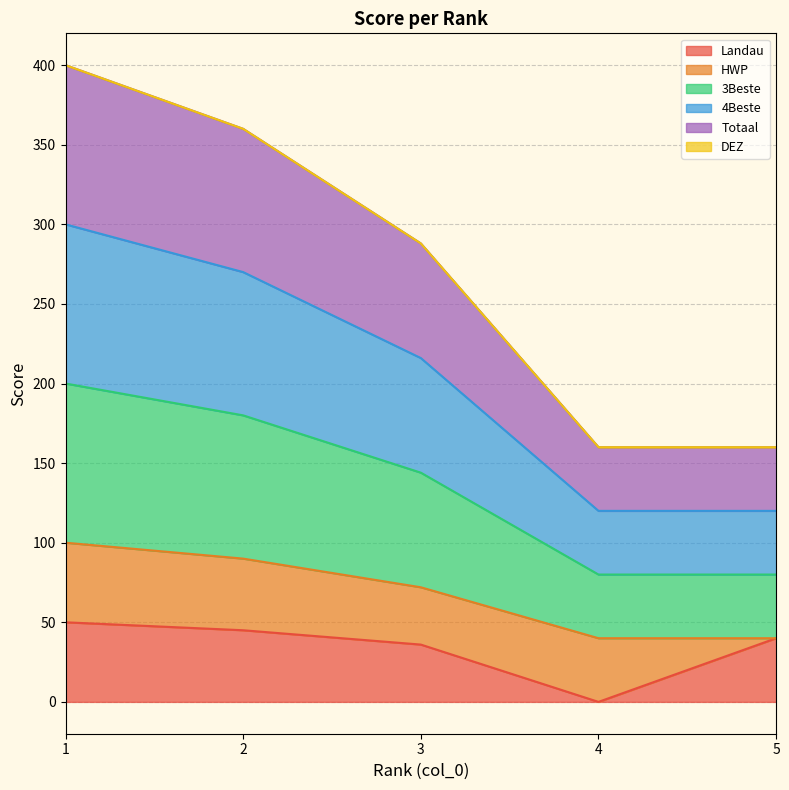

Does the chart display data point markers on the line(s)?

No